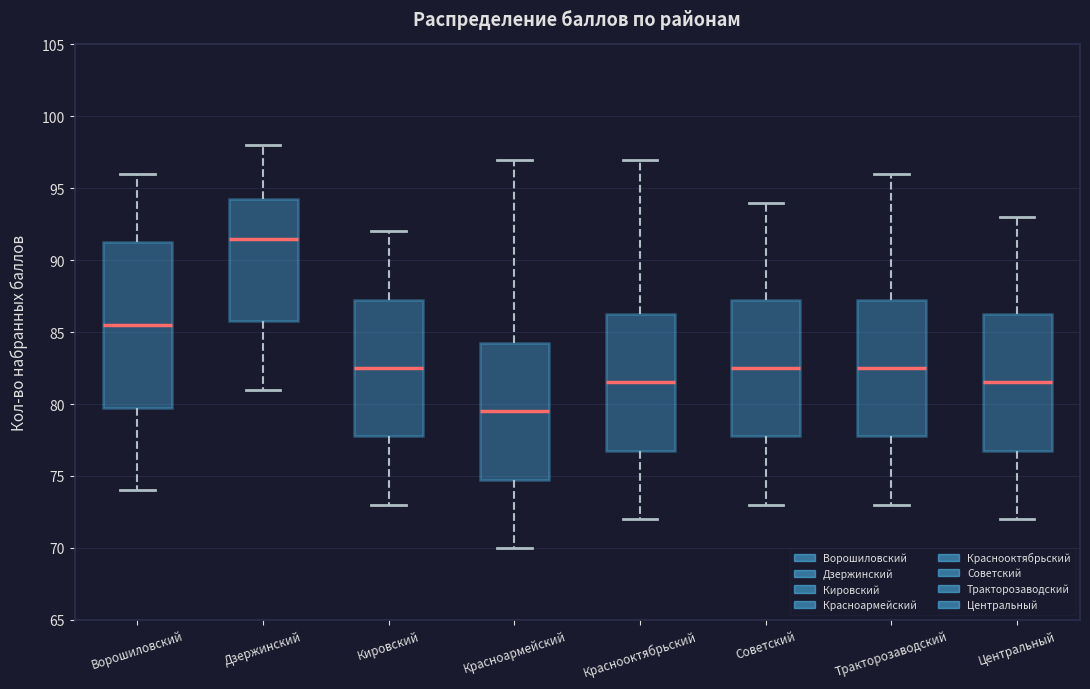

Reading left to right, read every box against the y-axis: the position of its median line, the range the box covers, and the ends of its whiskers. The values are not printed on the chart, so give them approximately, as read against the axis.

Ворошиловский: median 85.5, box 80.0 to 91.5, whiskers 74.0 to 96.0
Дзержинский: median 91.5, box 86.0 to 94.5, whiskers 81.0 to 98.0
Кировский: median 82.5, box 78.0 to 87.5, whiskers 73.0 to 92.0
Красноармейский: median 79.5, box 75.0 to 84.5, whiskers 70.0 to 97.0
Краснооктябрьский: median 81.5, box 77.0 to 86.5, whiskers 72.0 to 97.0
Советский: median 82.5, box 78.0 to 87.5, whiskers 73.0 to 94.0
Тракторозаводский: median 82.5, box 78.0 to 87.5, whiskers 73.0 to 96.0
Центральный: median 81.5, box 77.0 to 86.5, whiskers 72.0 to 93.0